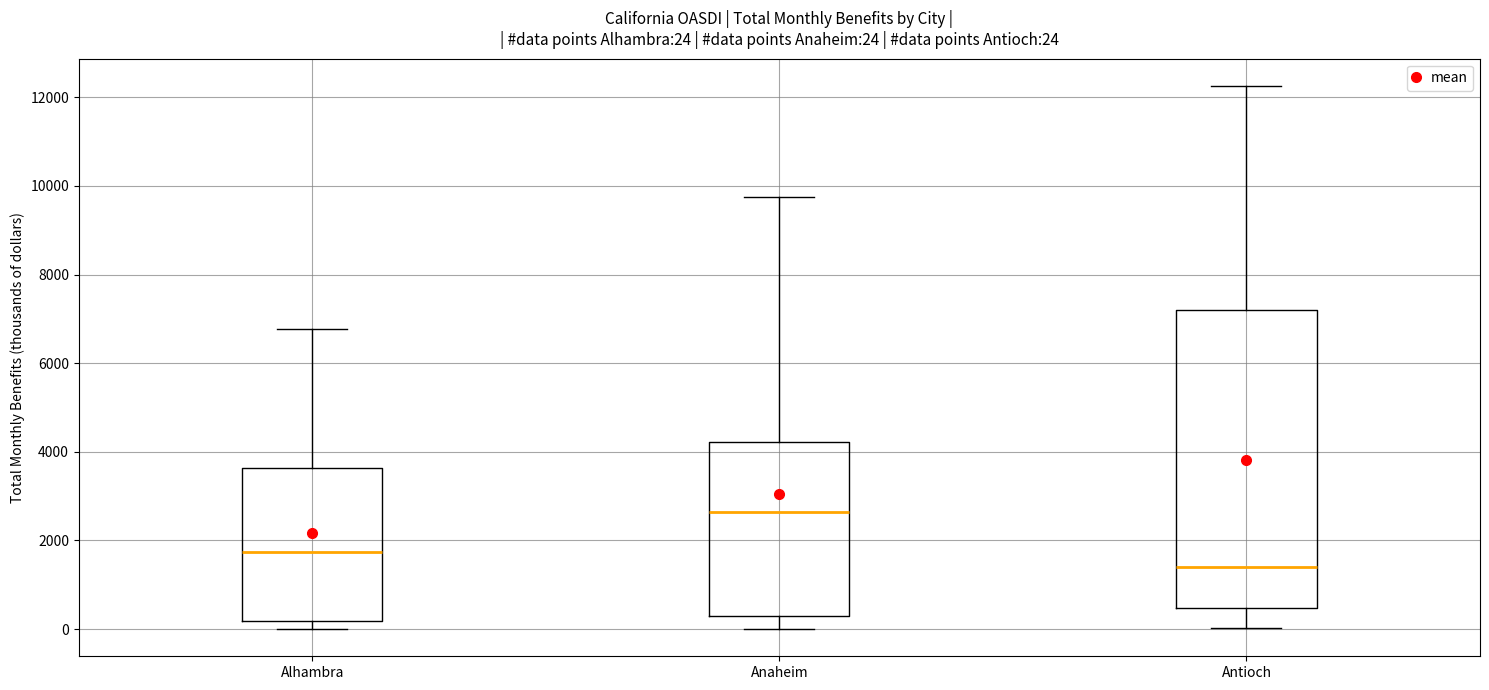

Which box is the tallest, from its lower edge to its upper edge?

Antioch